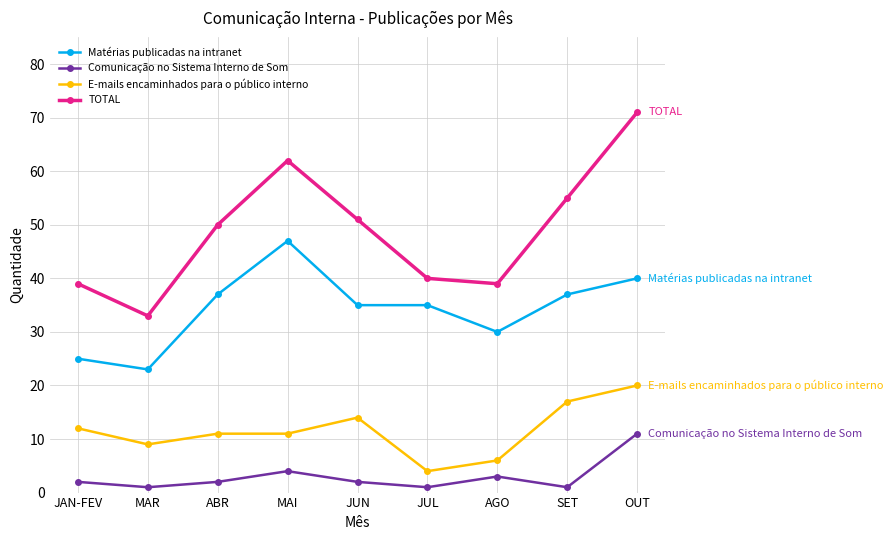

At which label does TOTAL reach its peak?

OUT